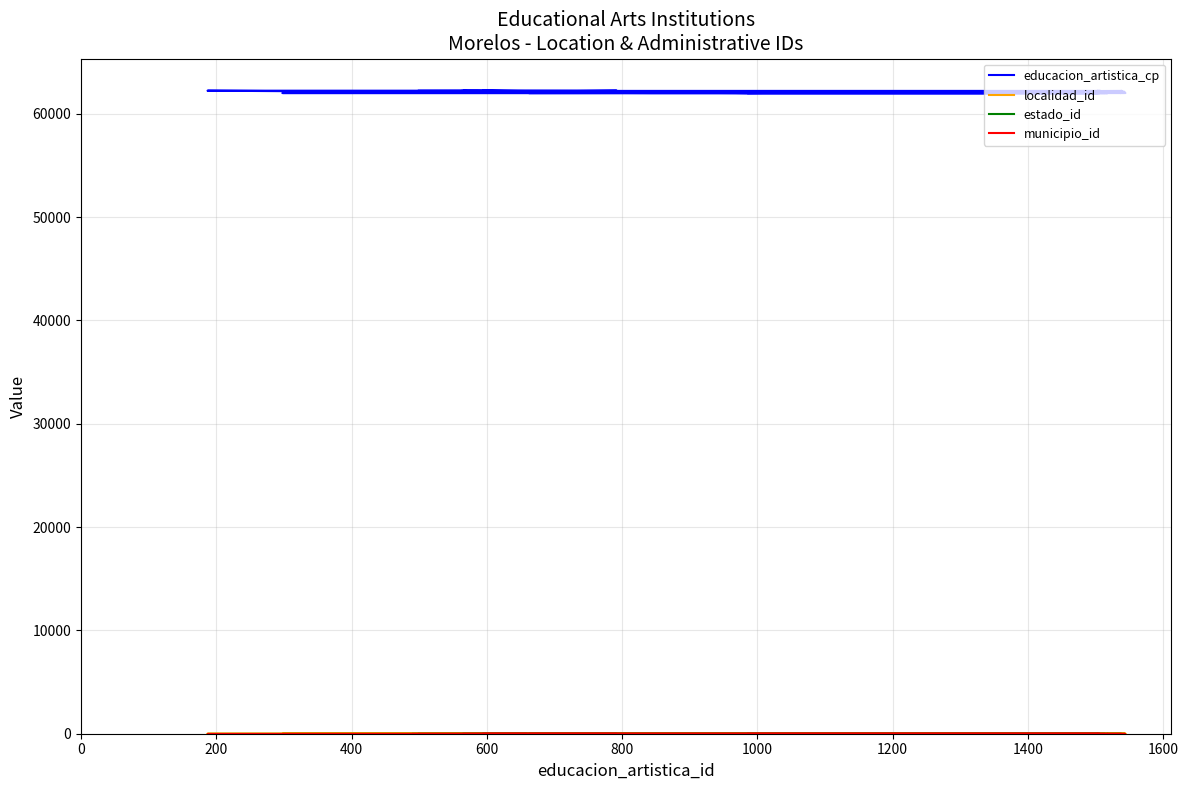

Rank the series by their maximum value, from highest to lowest.

educacion_artistica_cp, estado_id, municipio_id, localidad_id